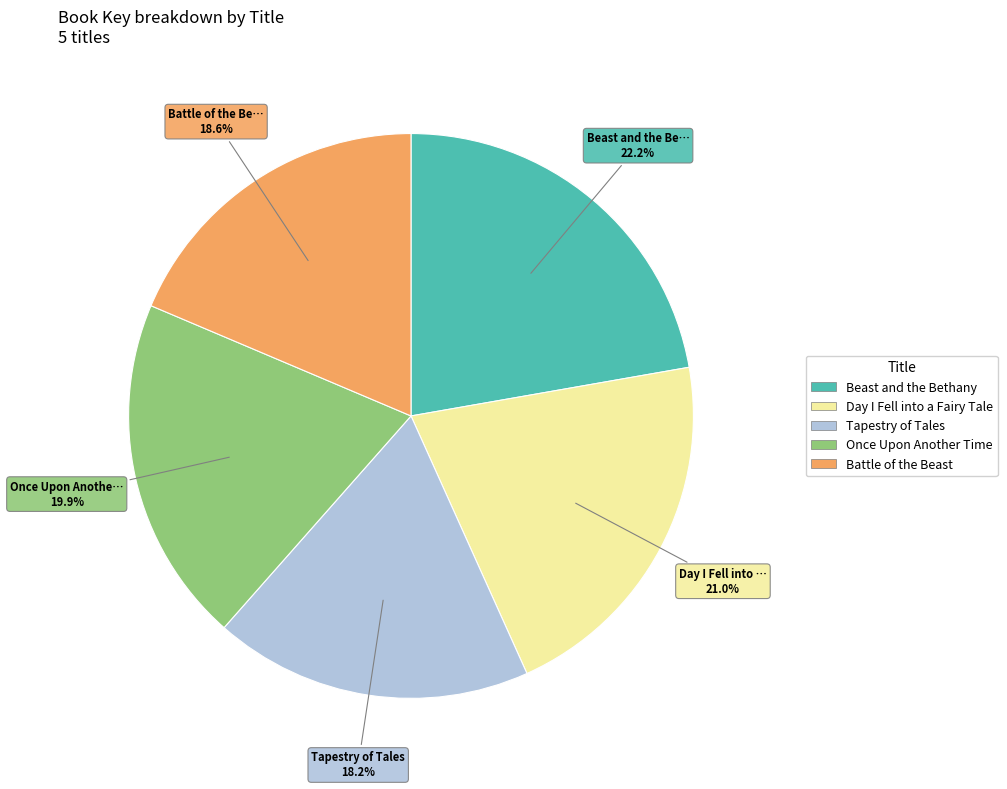

Is there any slice that represents more than half of the pie?

No